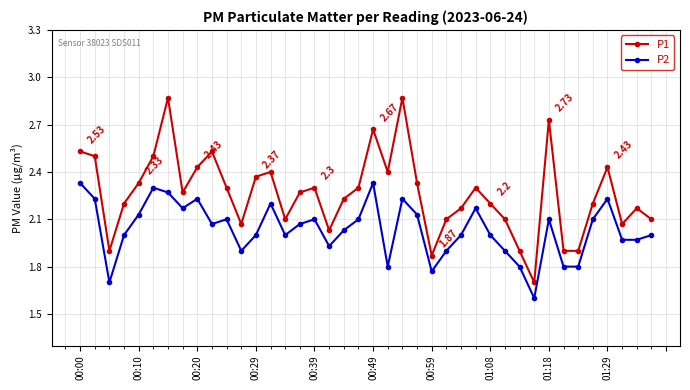

What is the difference between the maximum and second lowest values in the P1 series?

1.0